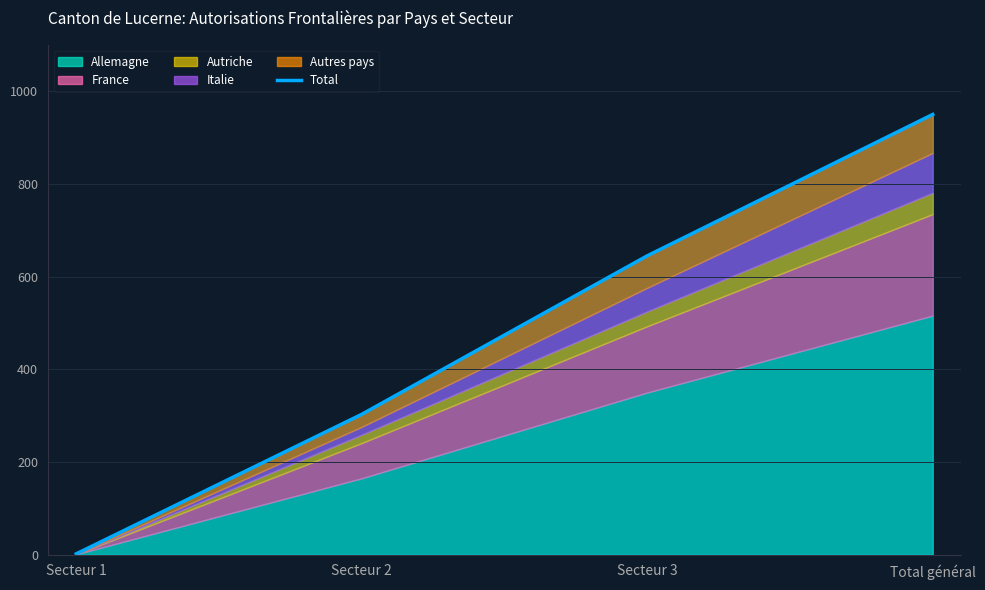

Where is the data nearest to the value 476?

Secteur 3